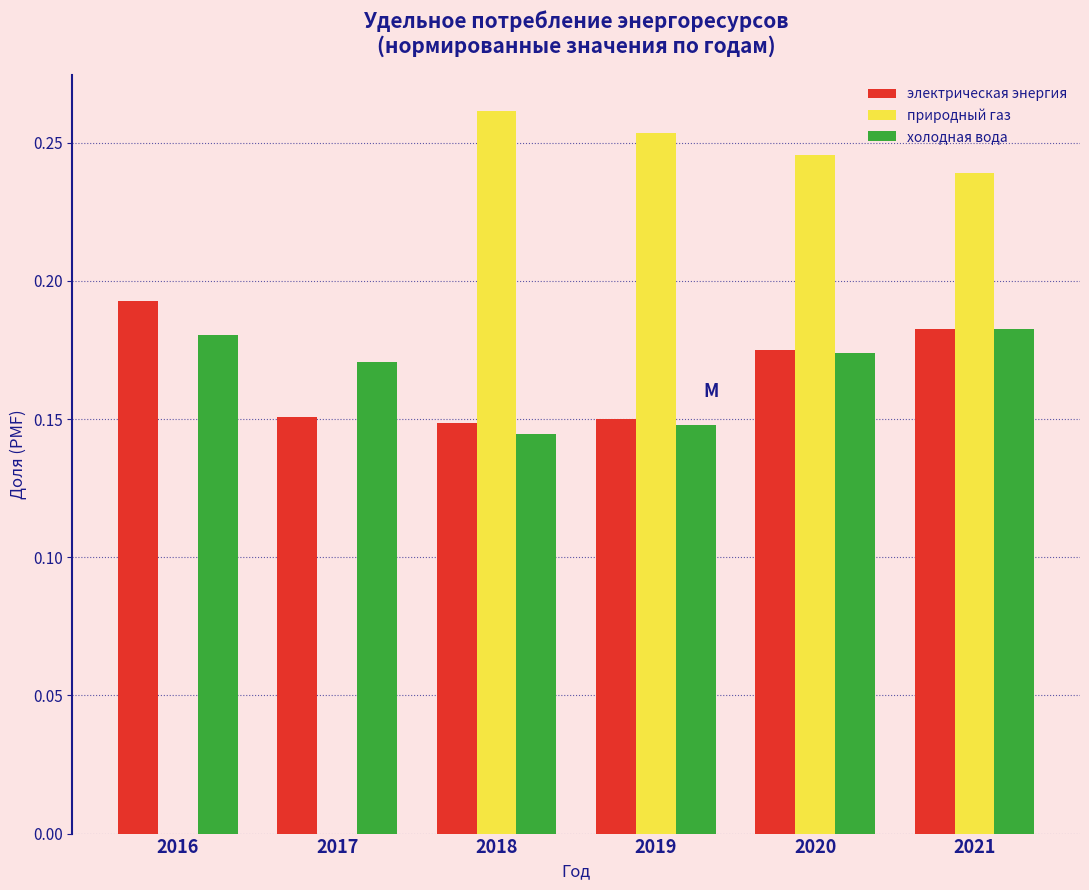

Which category has the highest value in the природный газ series?

2018